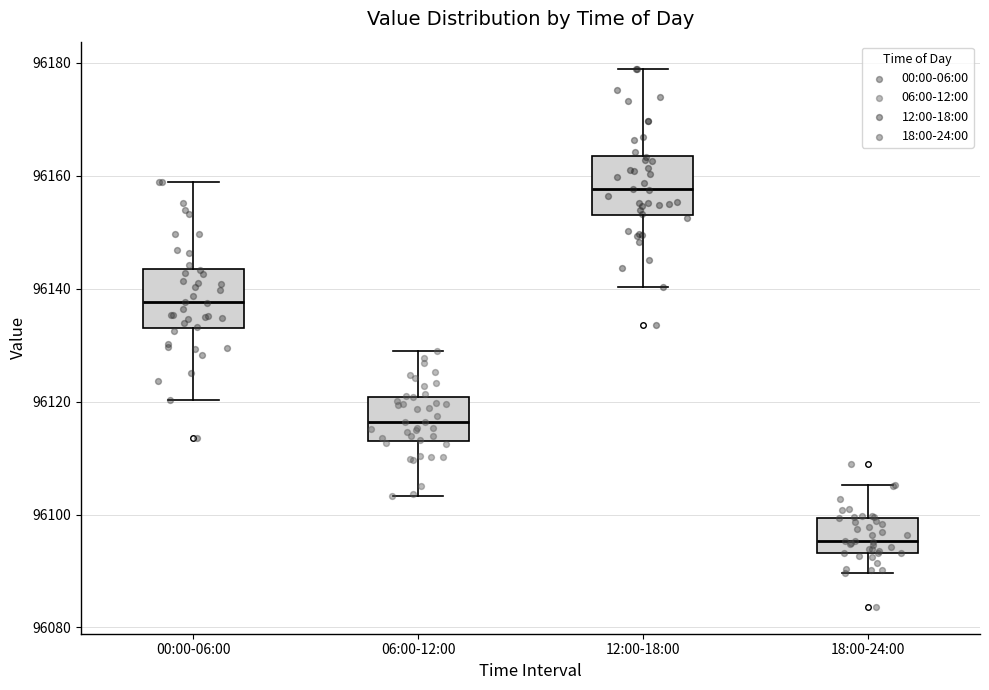

Which box's median line is the lowest?

18:00-24:00